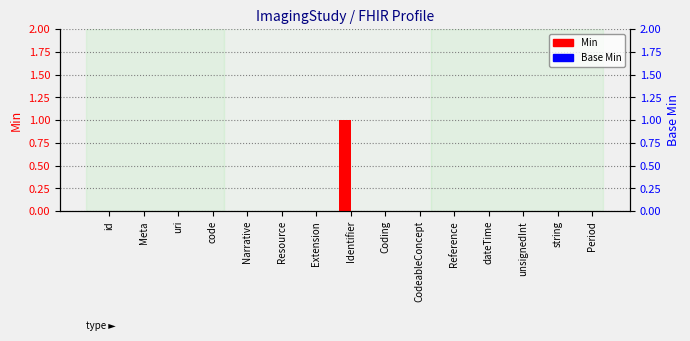

What position from the left is CodeableConcept?

10